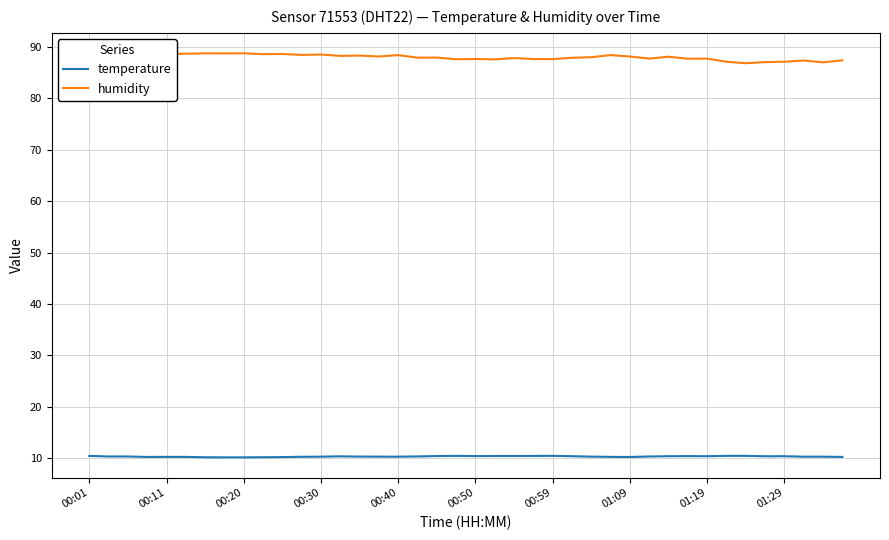

What is the lowest value of the temperature series?

10.2